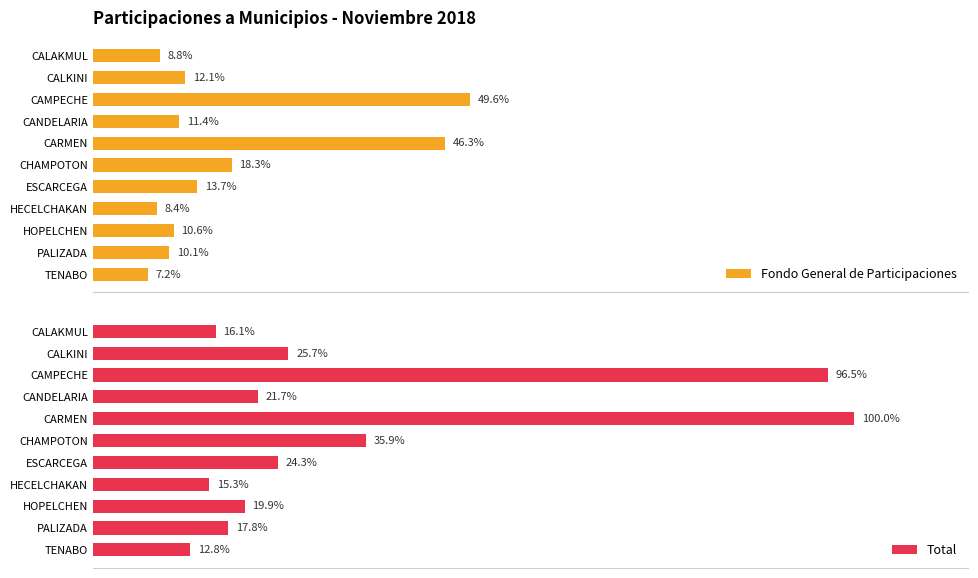

List the labels in order of Fondo General de Participaciones value, smallest first.

TENABO, HECELCHAKAN, CALAKMUL, PALIZADA, HOPELCHEN, CANDELARIA, CALKINI, ESCARCEGA, CHAMPOTON, CARMEN, CAMPECHE